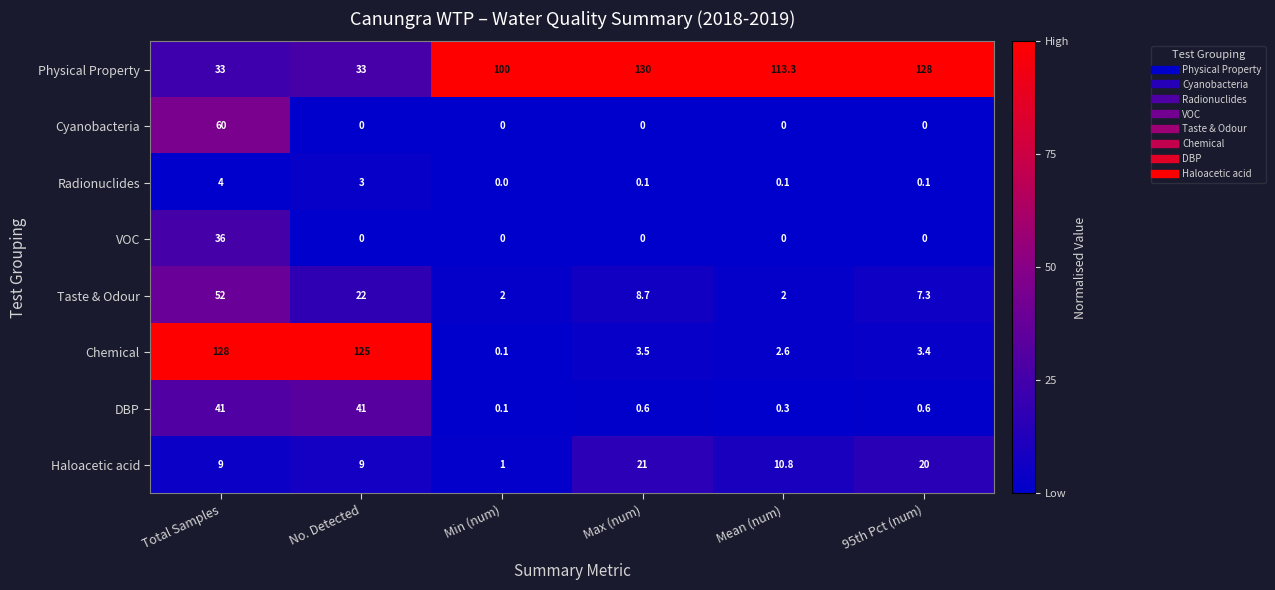

Rank the series by their maximum value, from lowest to highest.

Radionuclides, Haloacetic acid, VOC, DBP, Taste & Odour, Cyanobacteria, Chemical, Physical Property